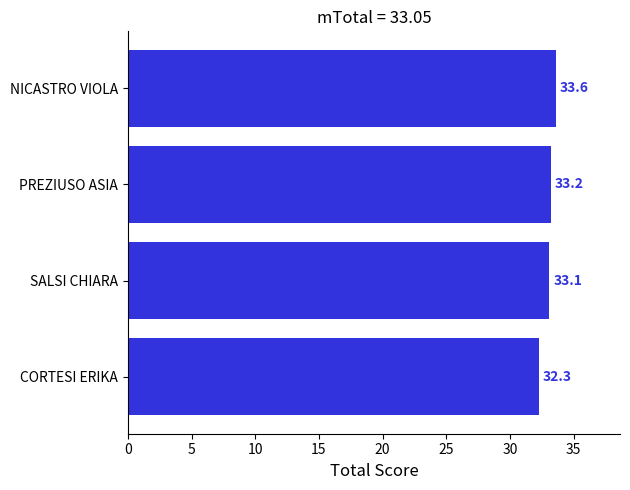

Reading bottom to top, transcribe all the data shown in this chart.

CORTESI ERIKA=32.3	SALSI CHIARA=33.1	PREZIUSO ASIA=33.2	NICASTRO VIOLA=33.6